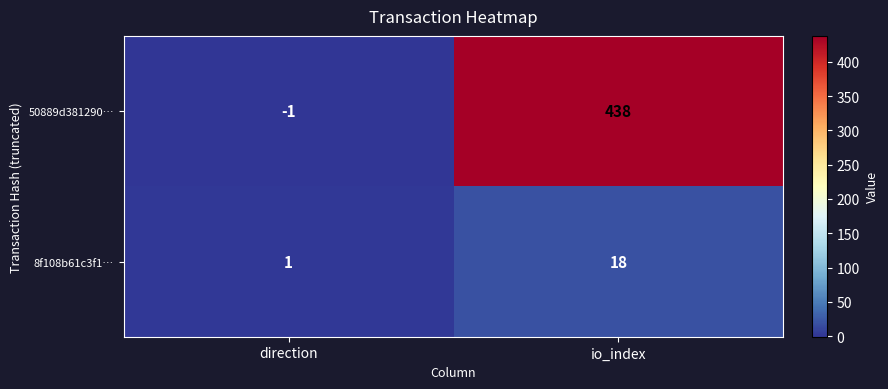

Rank the series at direction from lowest to highest value.

50889d381290…, 8f108b61c3f1…